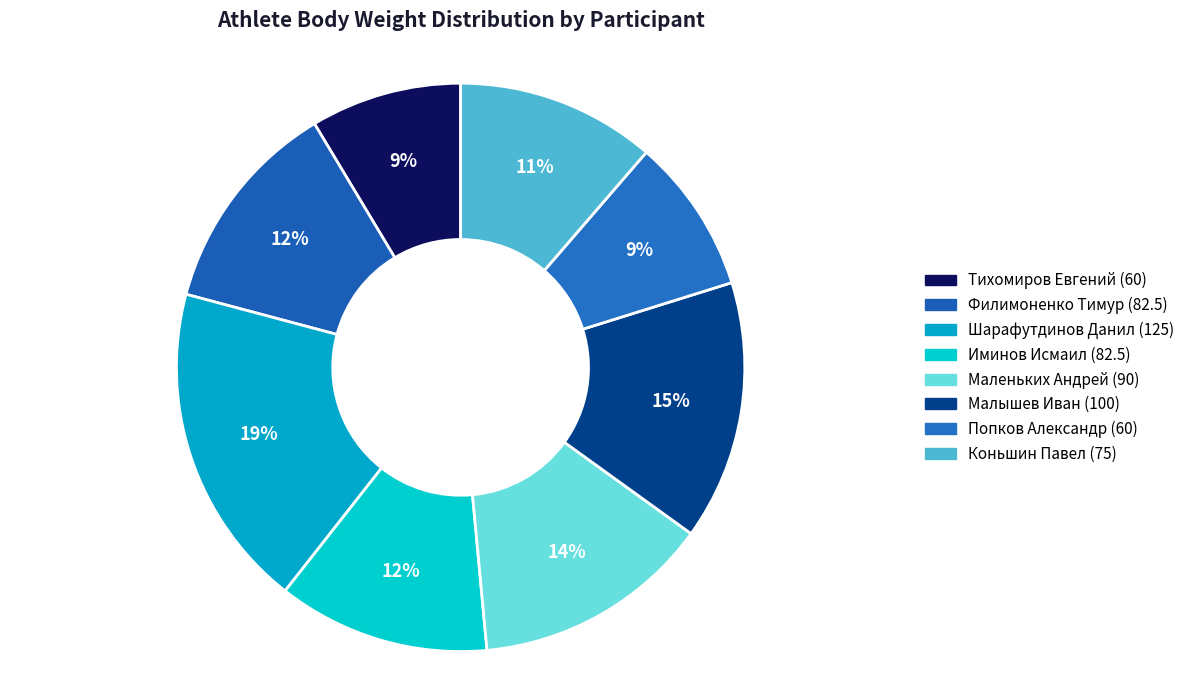

Which category has the biggest portion of the pie?

Шарафутдинов Данил (125)